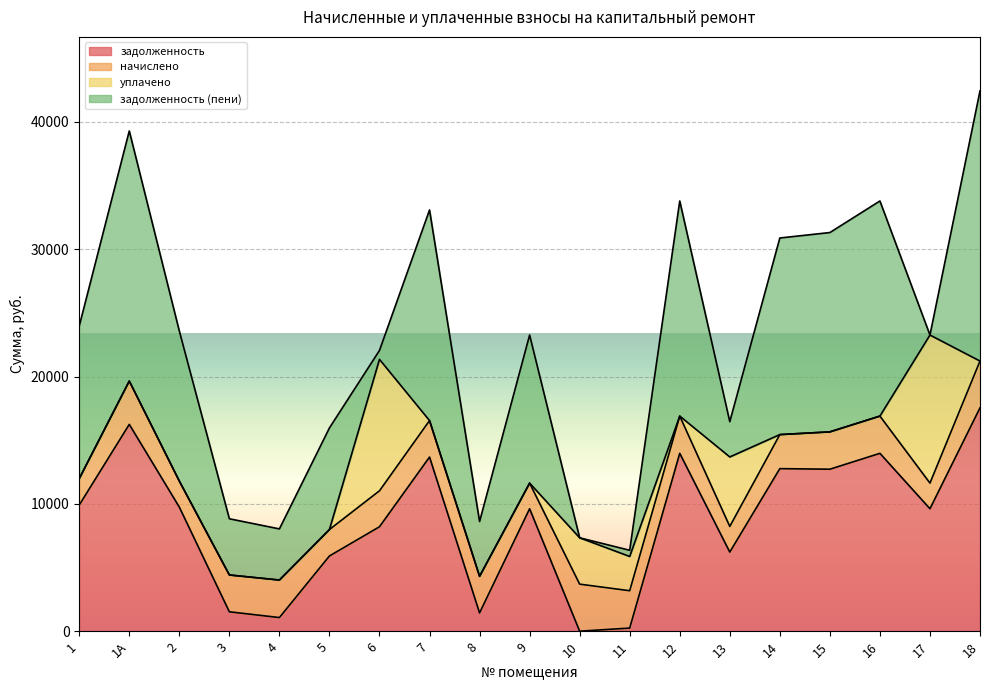

What is the average value of the начислено series?

2725.9